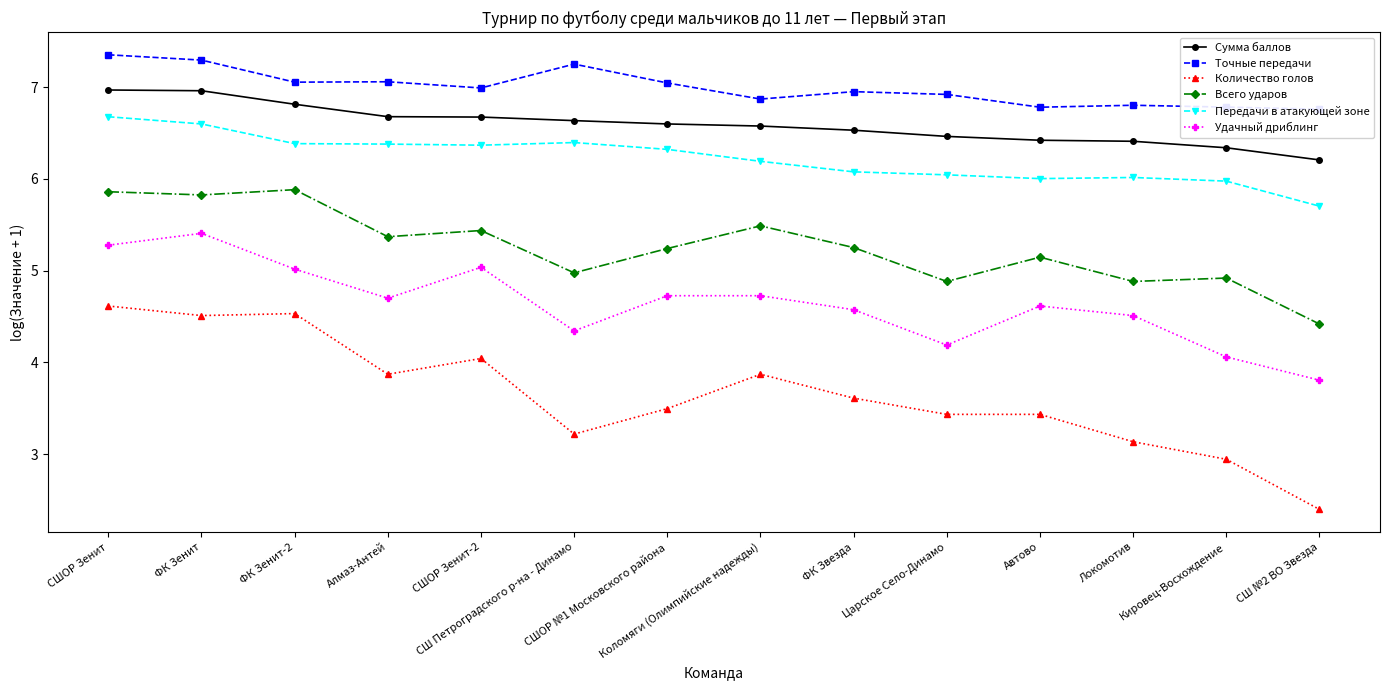

True or false: Удачный дриблинг has more than 2 points higher than both neighbors.

True